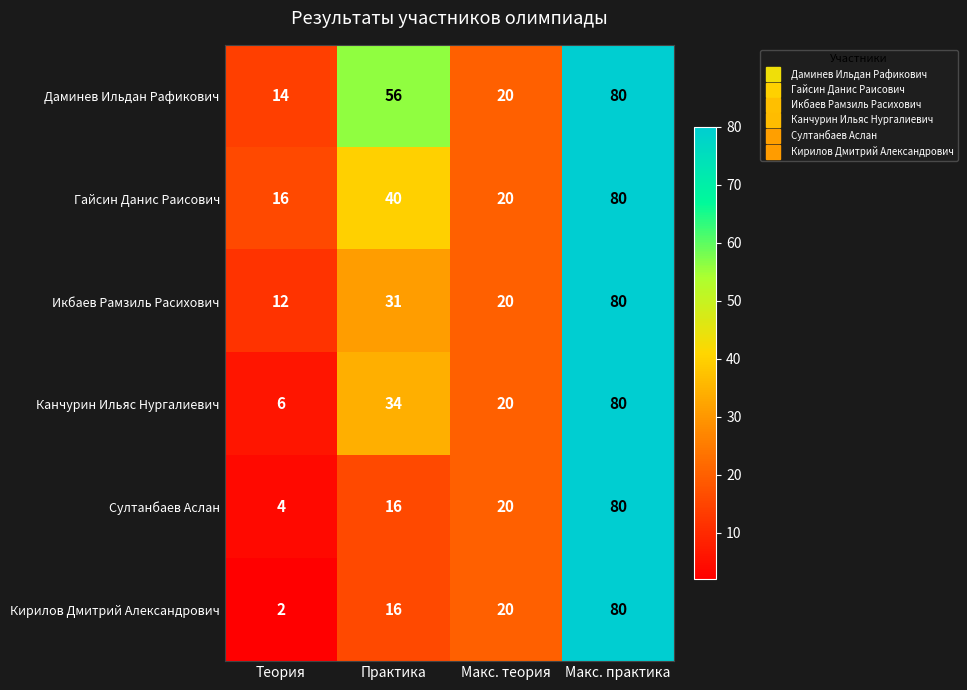

Reading left to right, extract all data points from this chart.

Даминев Ильдан Рафикович: 14	56	20	80
Гайсин Данис Раисович: 16	40	20	80
Икбаев Рамзиль Расихович: 12	31	20	80
Канчурин Ильяс Нургалиевич: 6	34	20	80
Султанбаев Аслан: 4	16	20	80
Кирилов Дмитрий Александрович: 2	16	20	80